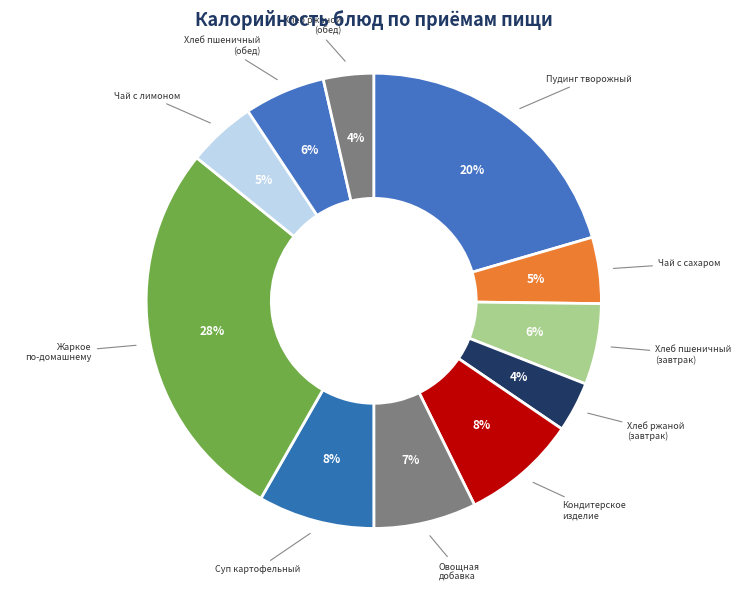

True or false: Чай с сахаром accounts for 14% of the total.

False